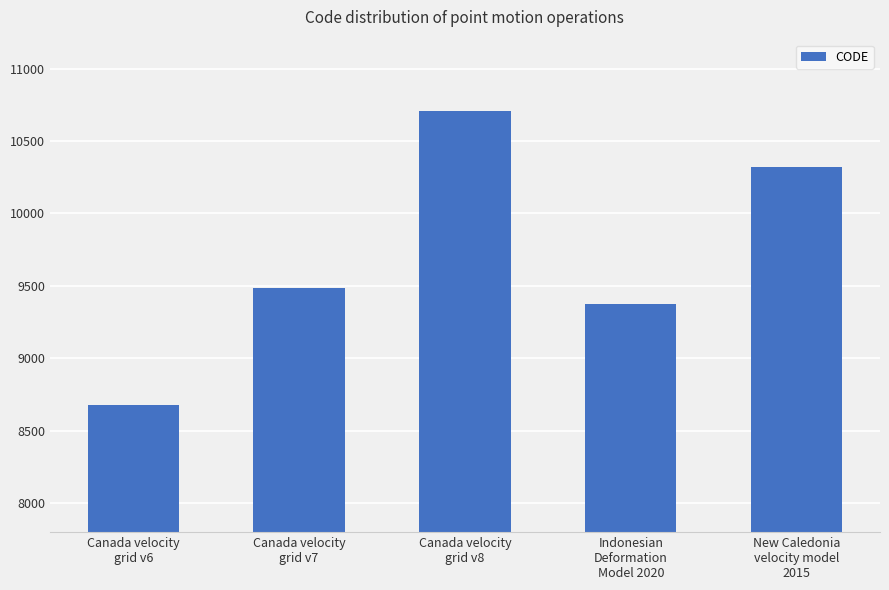

What is the smallest value displayed?

8676